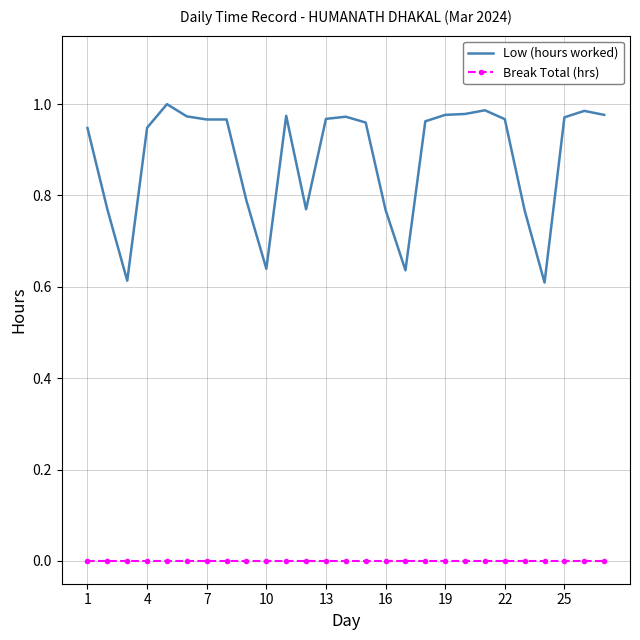

List the series in order of their peak value, lowest first.

Break Total (hrs), Low (hours worked)